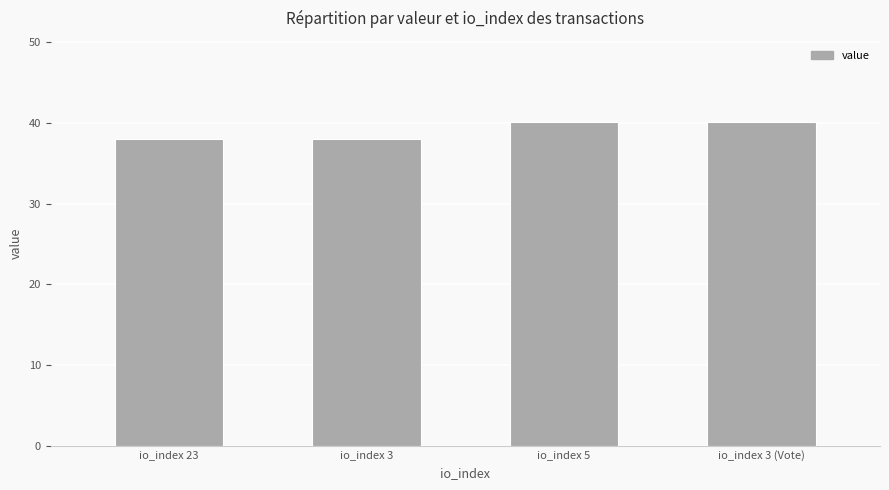

What is the smallest value displayed?

38.0